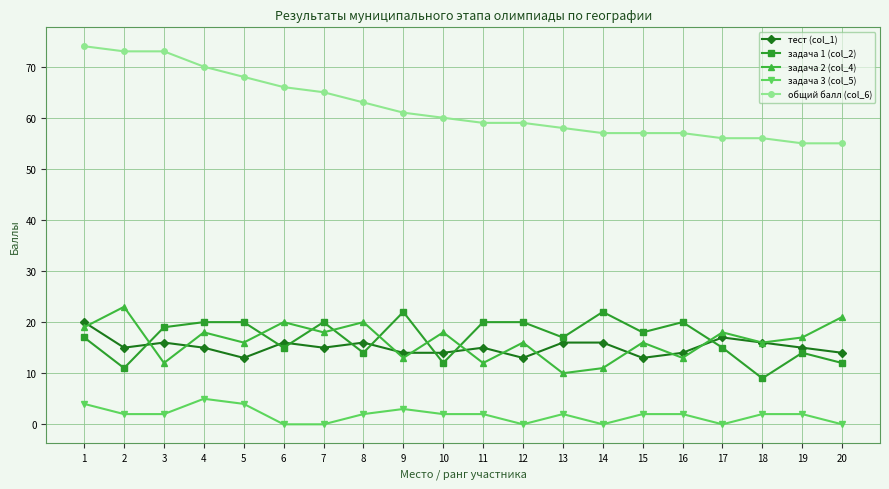

Is it true that общий балл (col_6) equals 73 at 2?

True